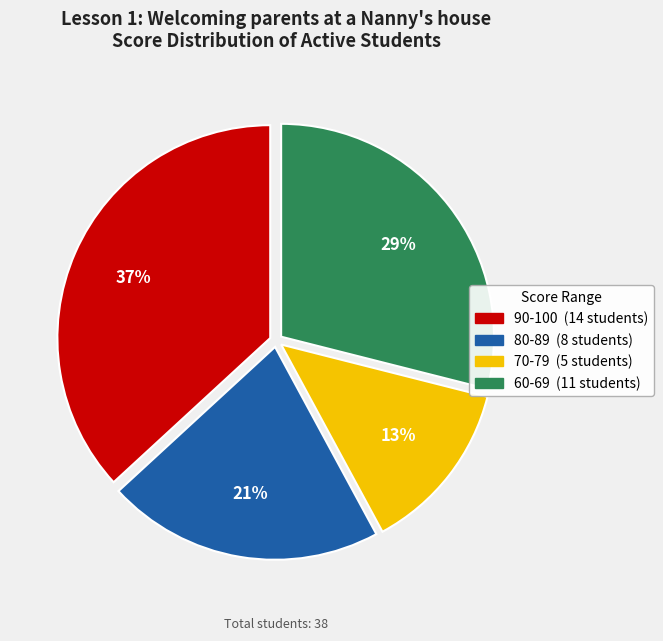

Does any single category account for the majority?

No